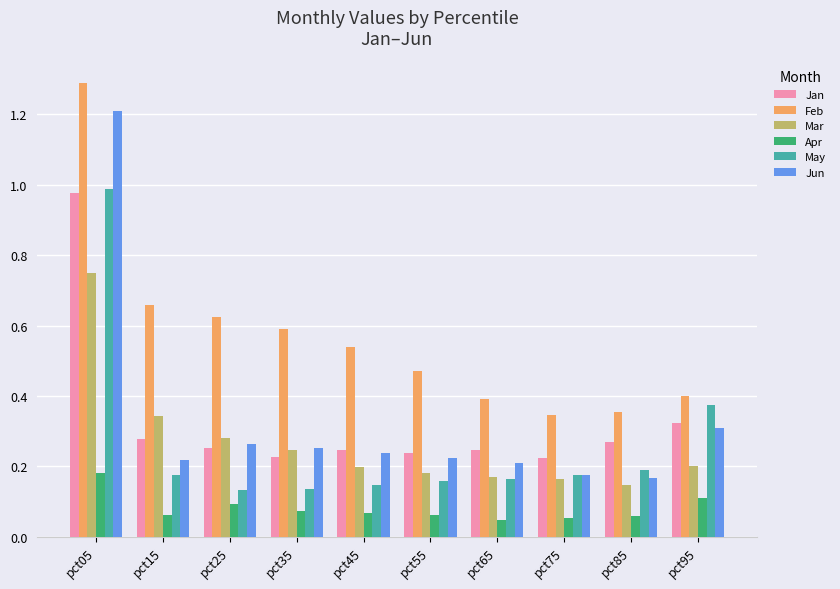

How many categories are shown in the chart?

10